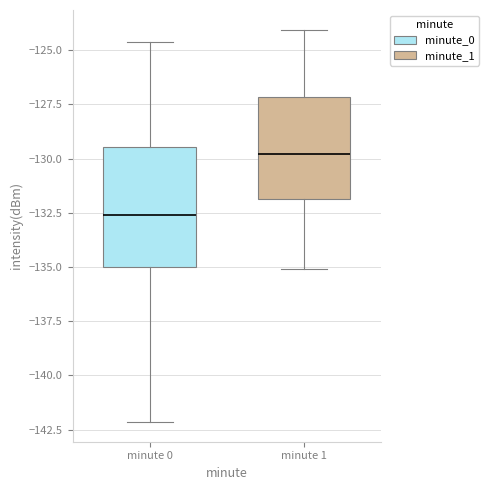

Where does the upper whisker of the box for minute 1 end on the y-axis? The values are not printed on the chart, so give them approximately, as read against the axis.

-124.0